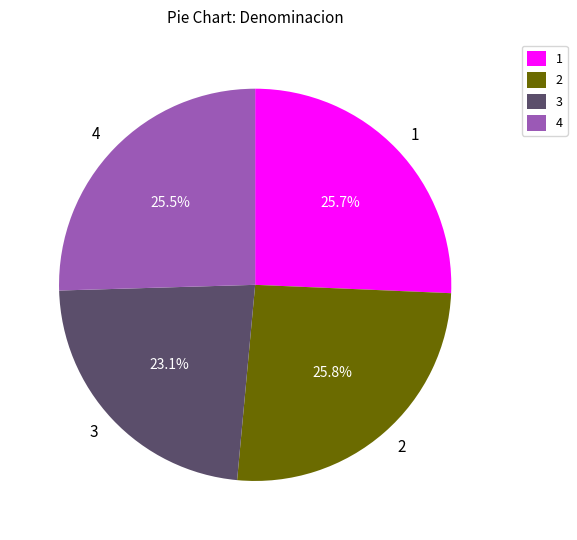

What is the ratio of the value at 2 to the value at 4?

1.0